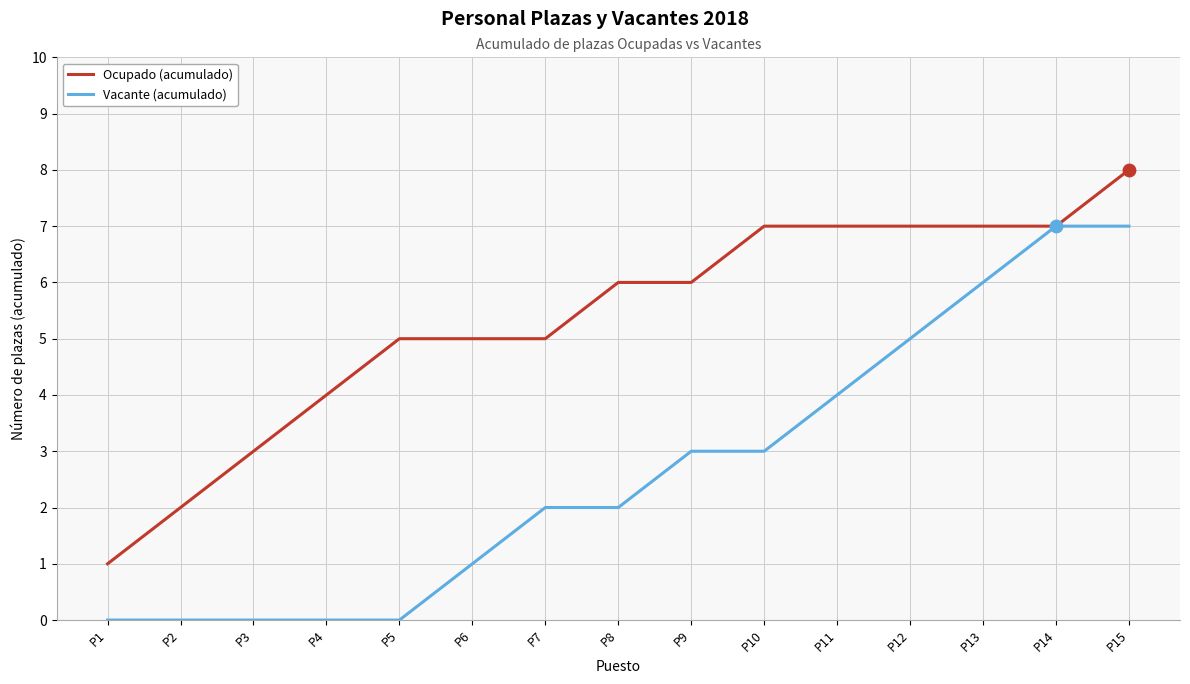

At which category is the sum across all series the highest?

P15